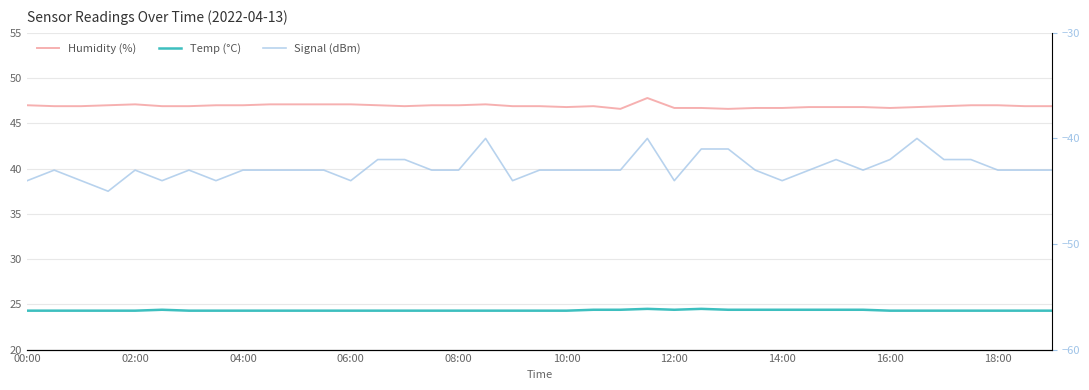

What is the difference between the maximum and second lowest values in the Temp (°C) series?

0.2